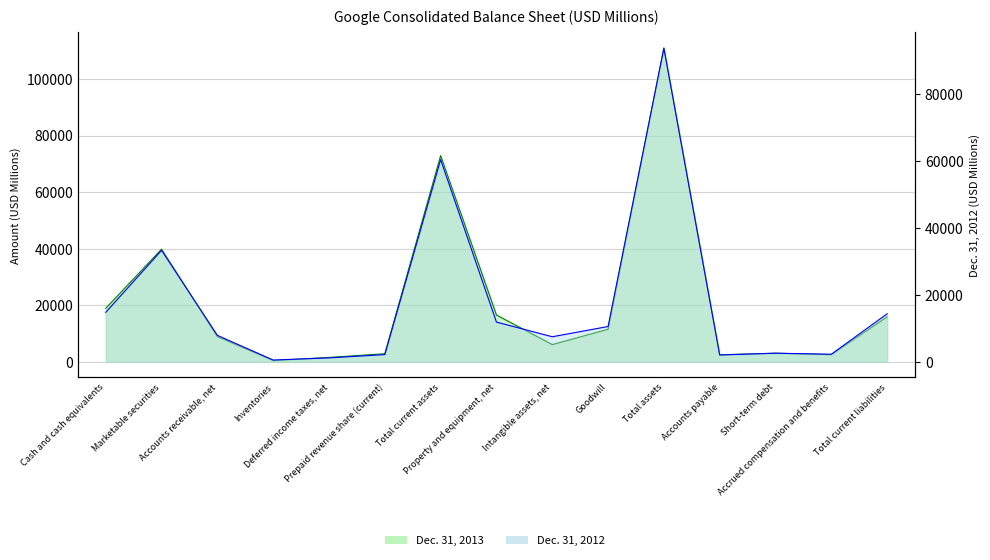

Where is Dec. 31, 2013 nearest to the value 55673?

Marketable securities